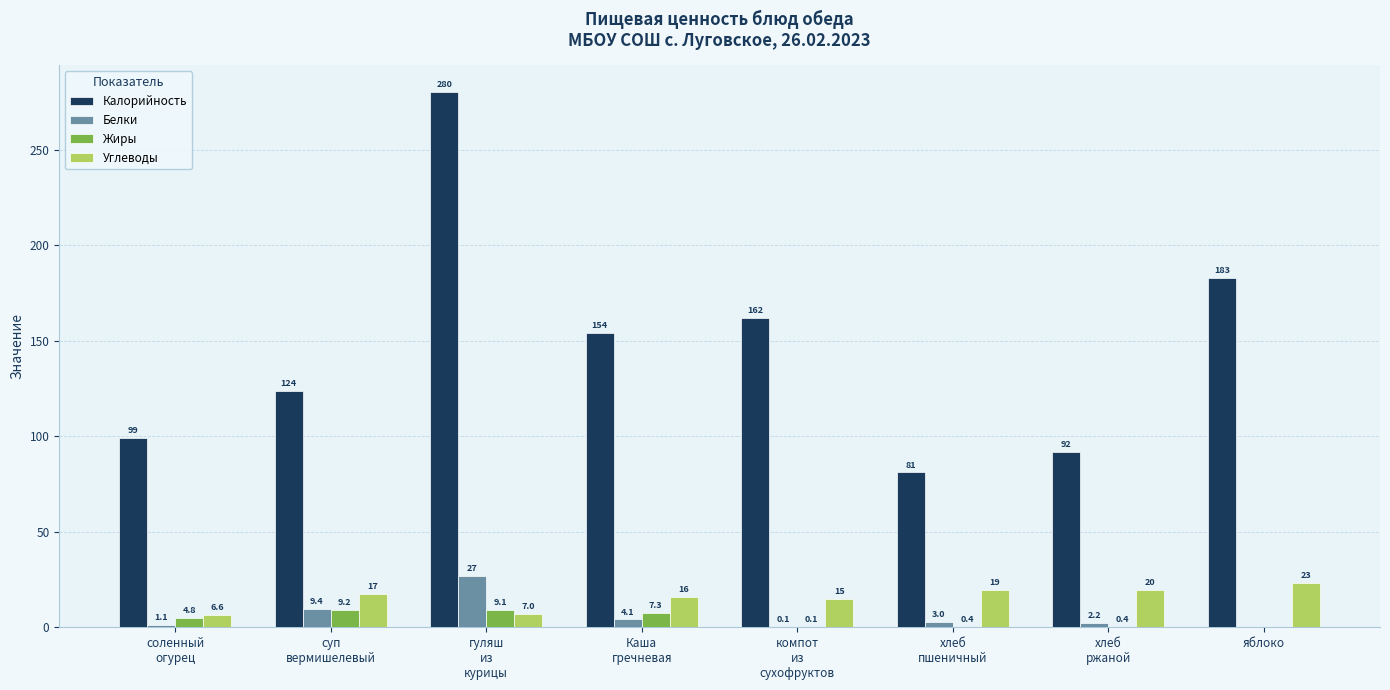

How many groups of bars are there?

8